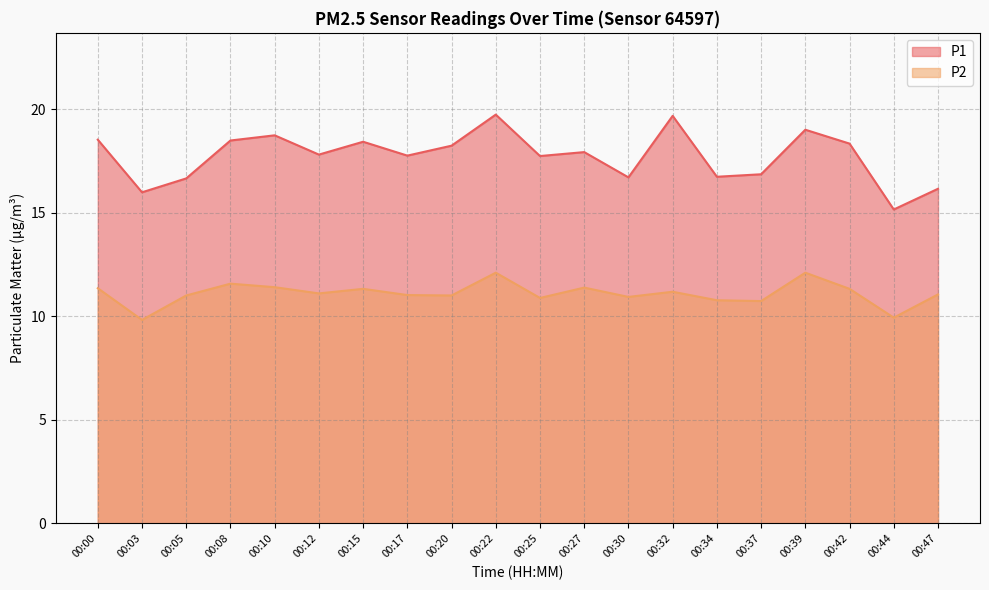

True or false: P2 and P1 cross at least once.

False